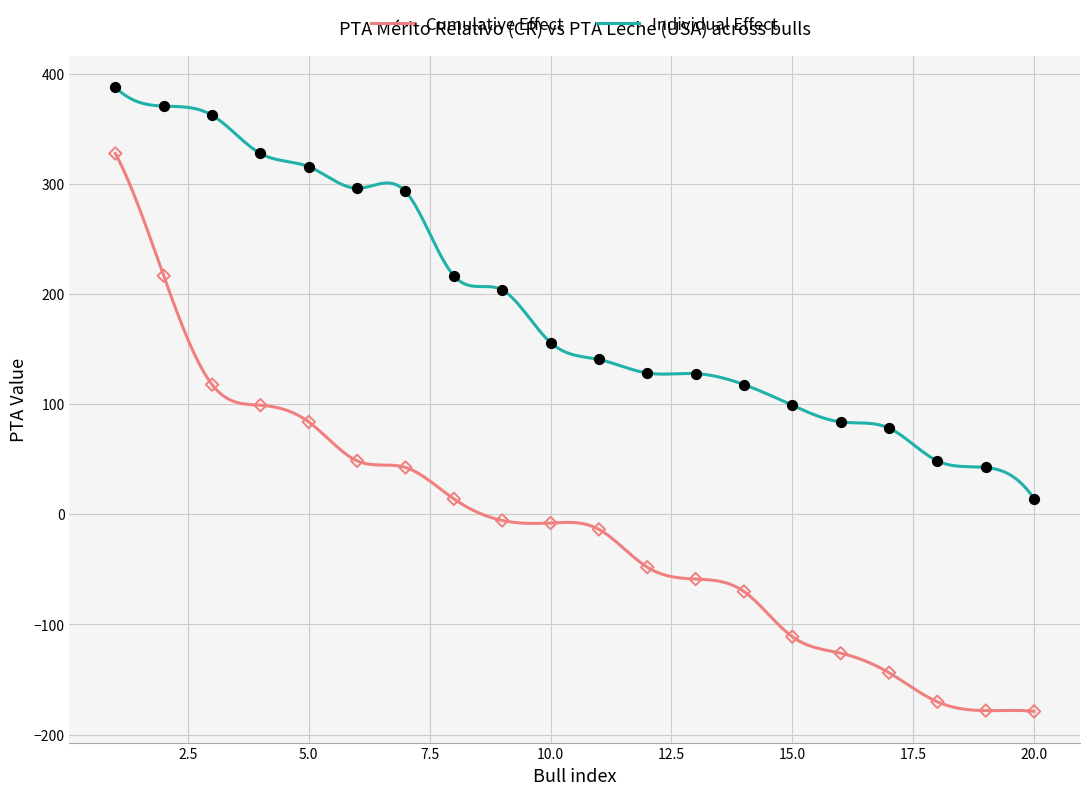

Which series reaches the maximum Y coordinate?

Individual Effect